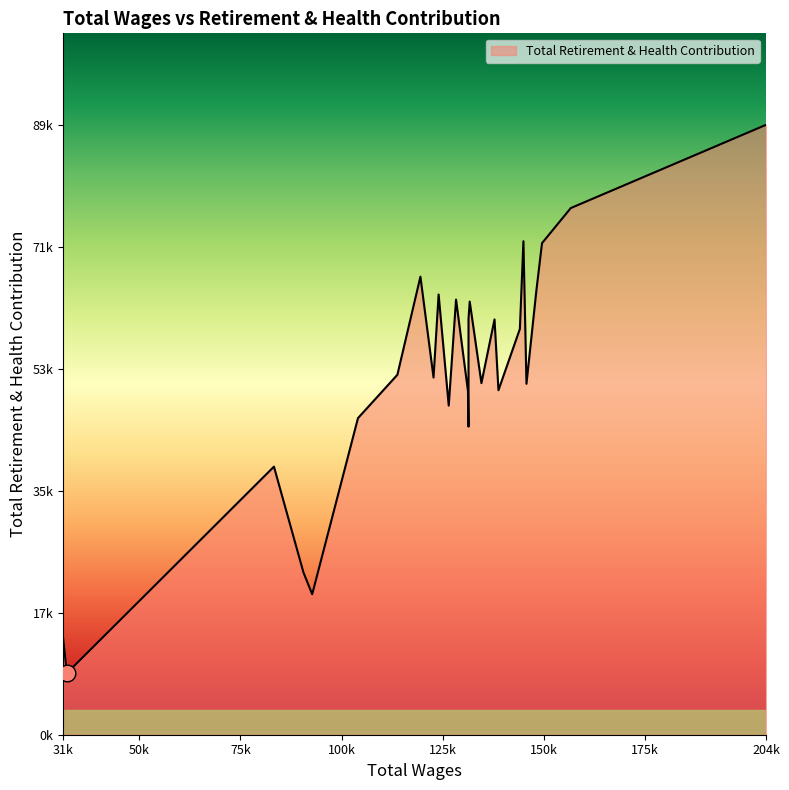

Does the chart display data point markers on the line(s)?

No